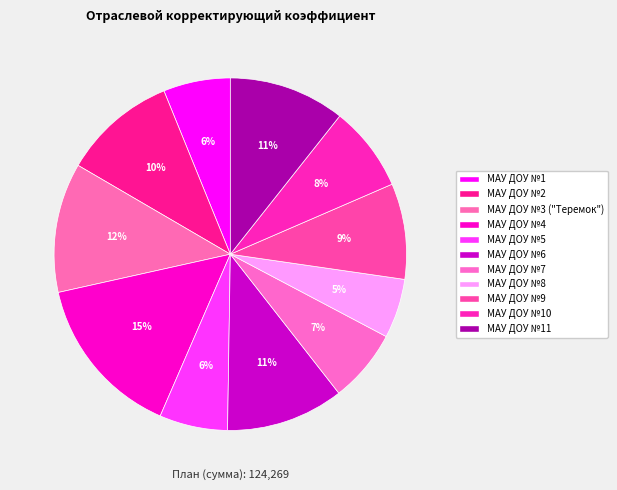

How many segments does this pie chart have?

11